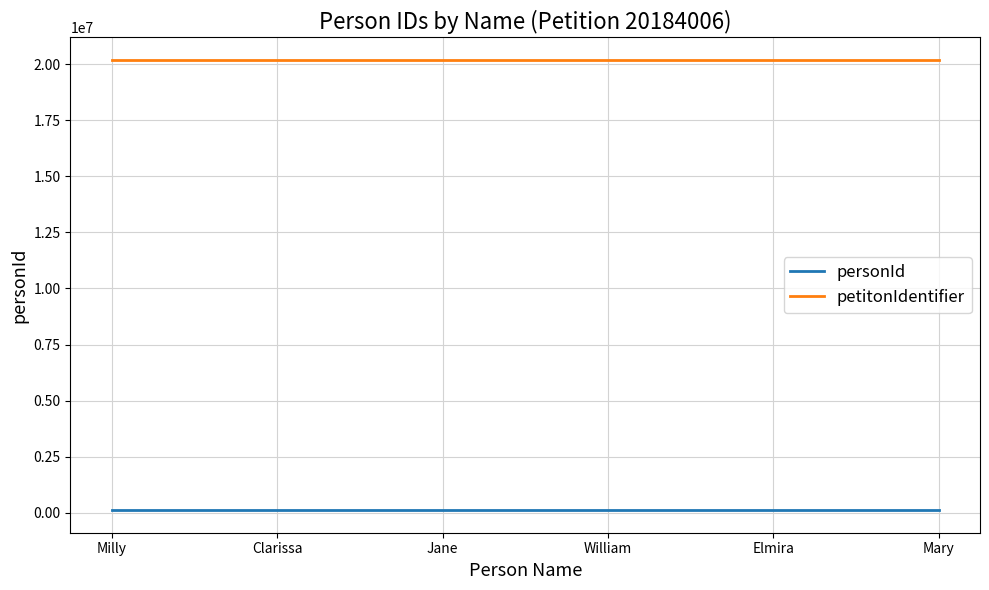

True or false: personId and petitonIdentifier cross at least once.

False